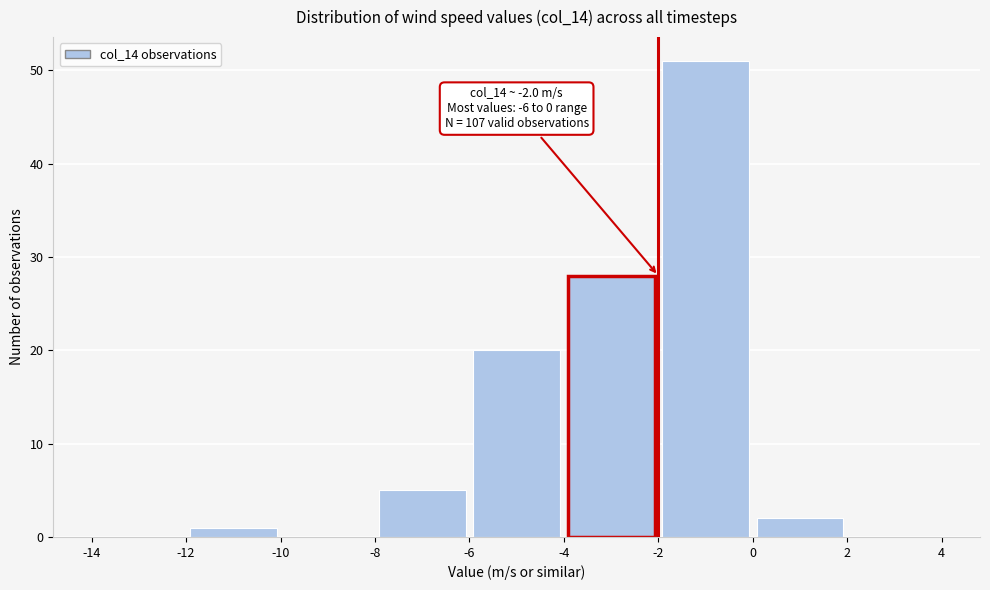

Over which range of the x-axis is the bar tallest?

-2 to 0